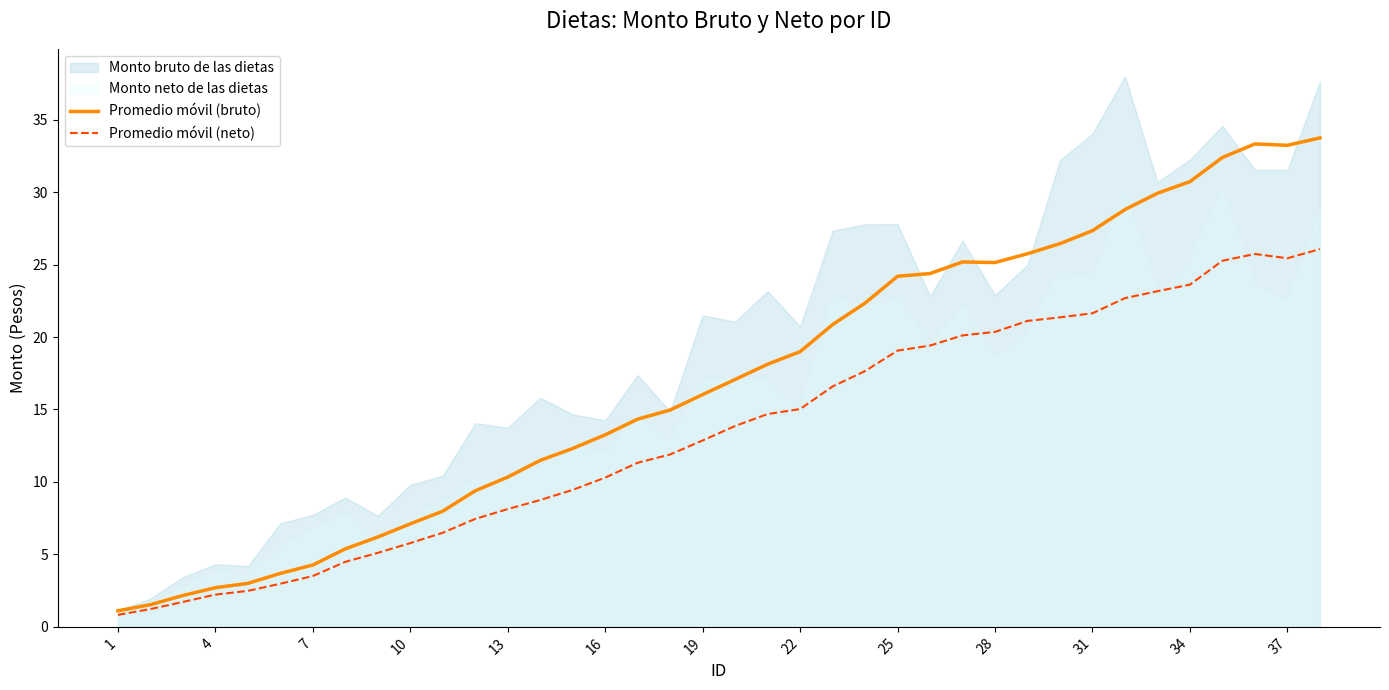

What is the maximum value for Promedio móvil (neto)?

26.1